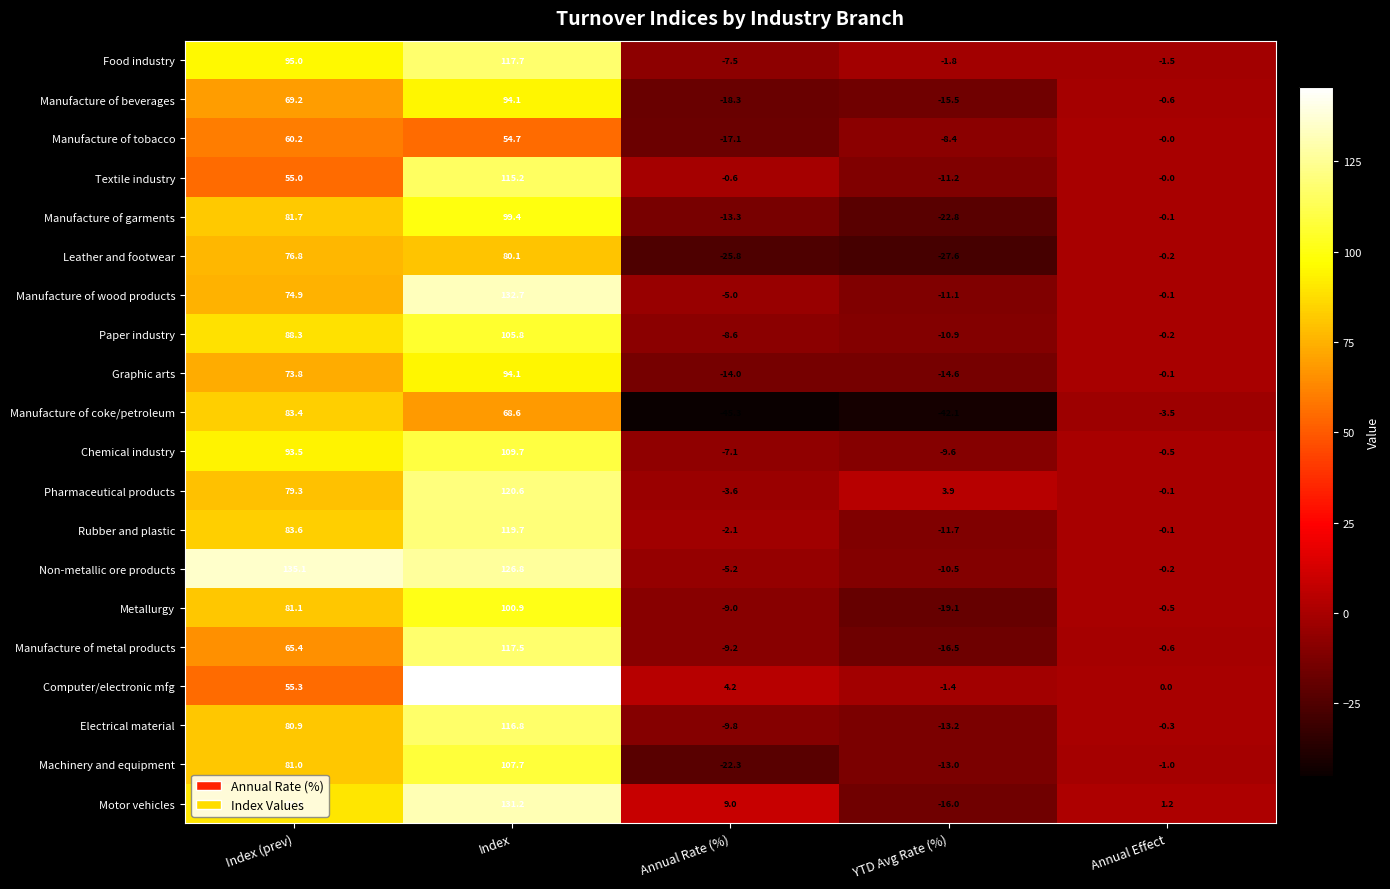

What is the total value across all series at Annual Rate (%)?

-210.6